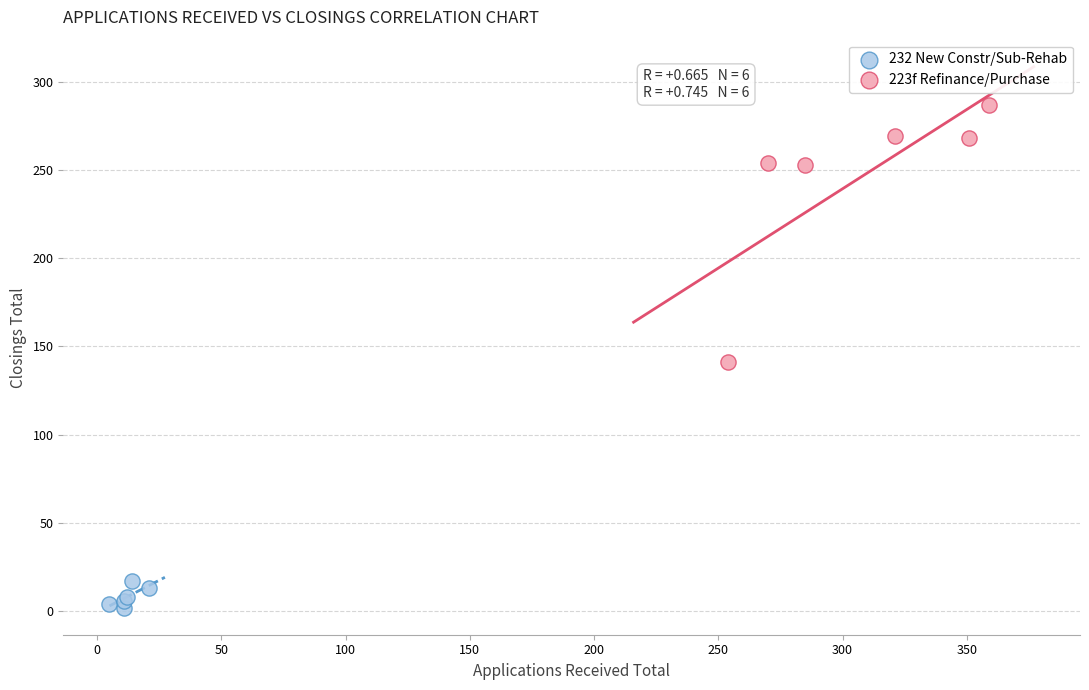

Which series has the largest Y range (max minus min)?

223f Refinance/Purchase